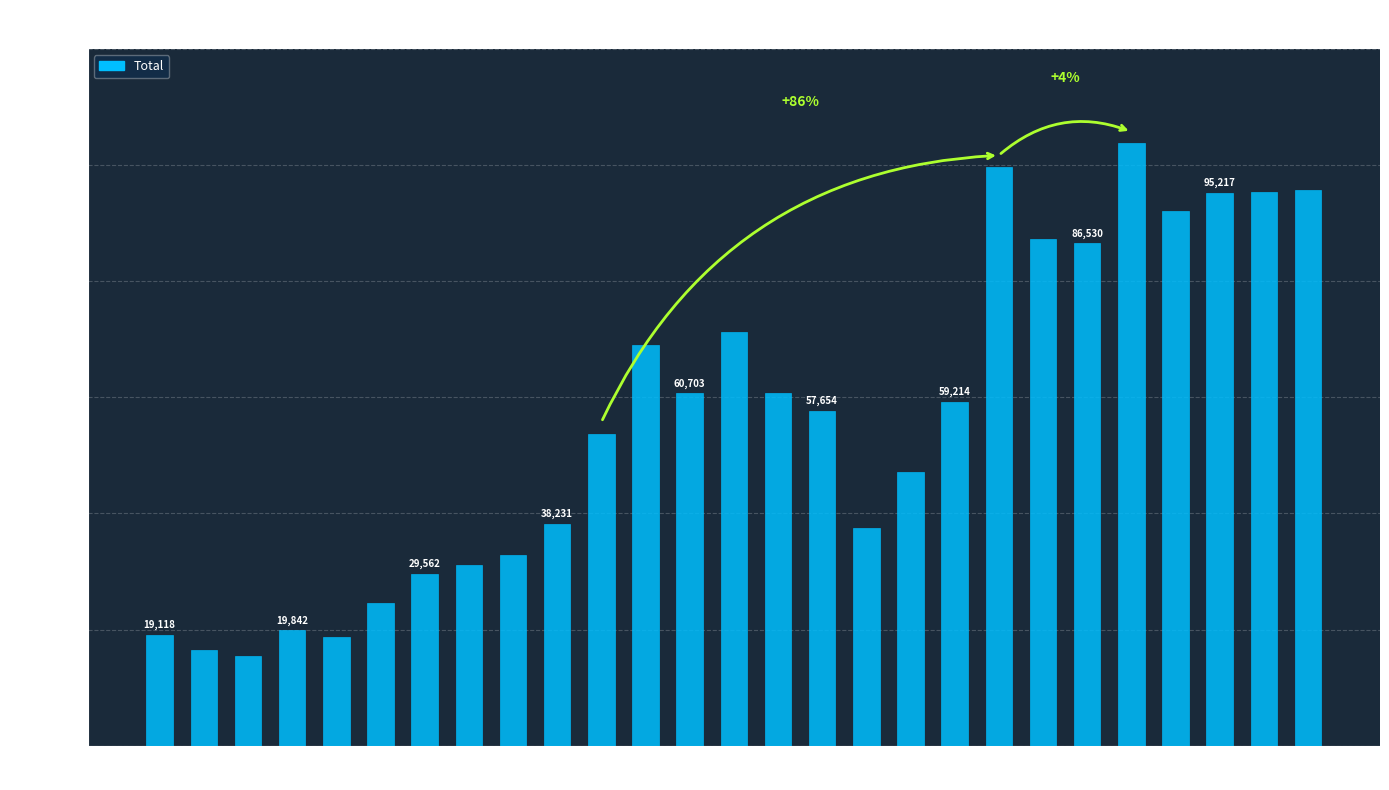

Between 1899 and 1893, which is larger?

1899